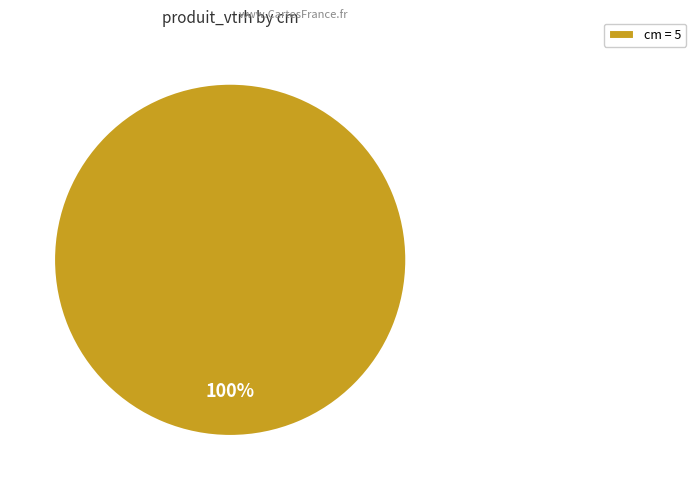

True or false: cm = 5 accounts for 100% of the total.

True